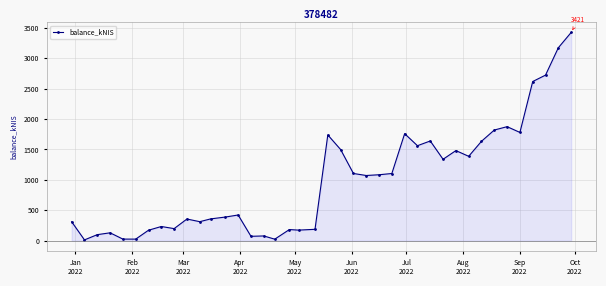

What is the difference between the second highest and second lowest values?

3144.0